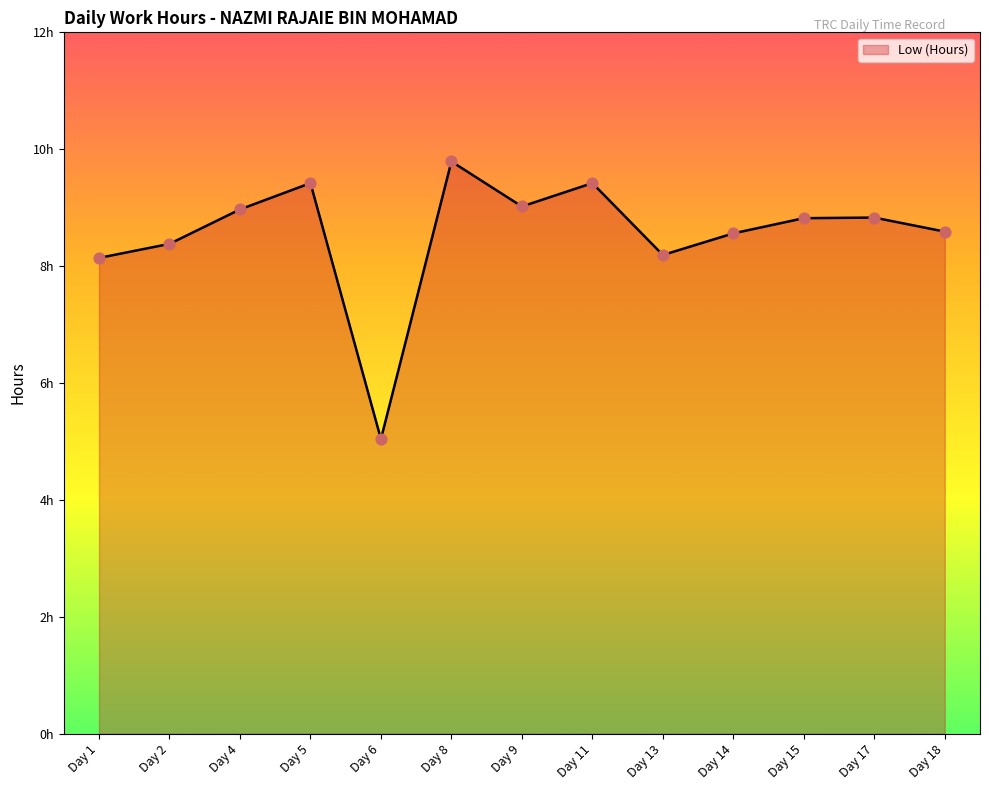

What is the change in value from Day 11 to Day 15?

-0.6